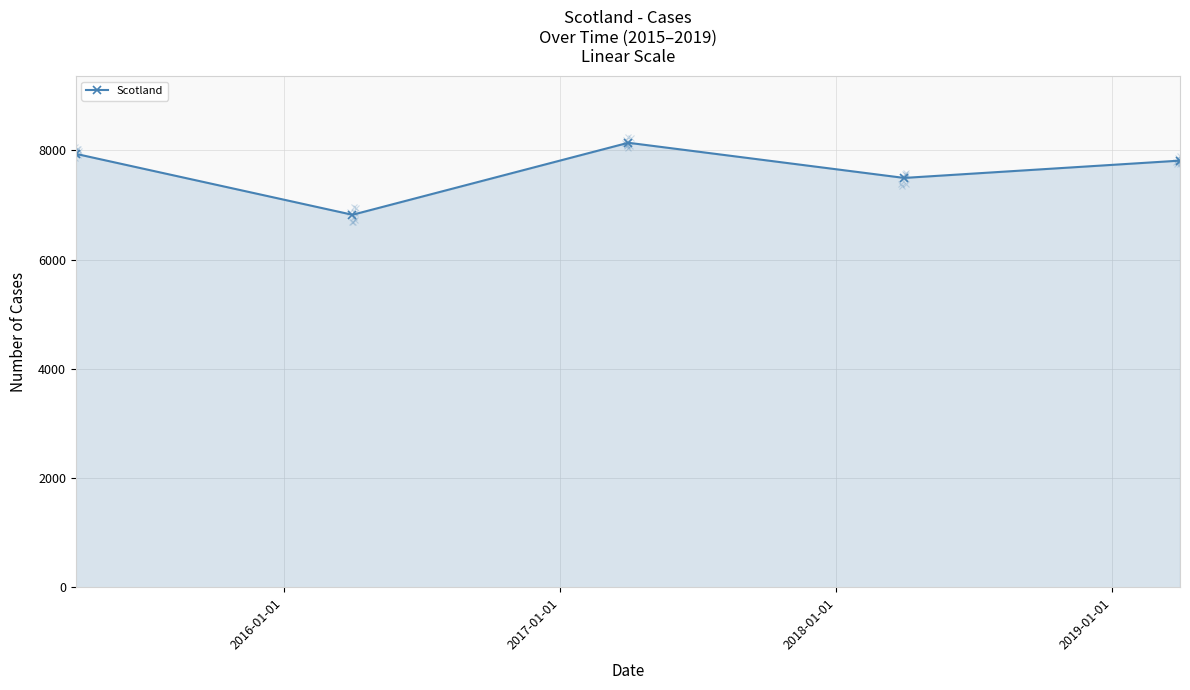

What is the value of the 3rd point from the left?

8139